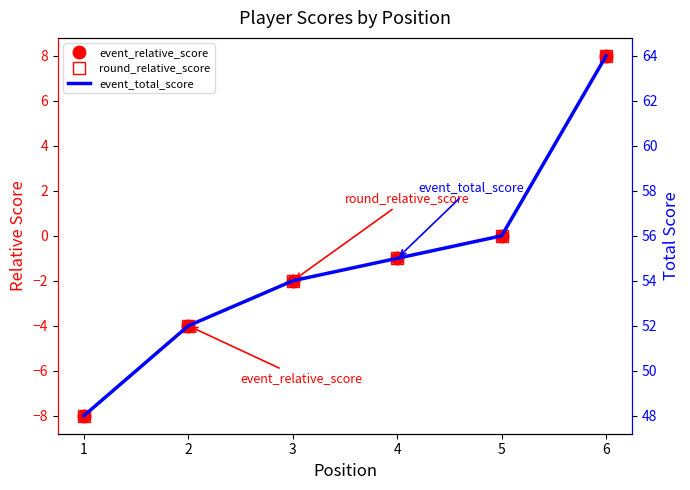

True or false: event_total_score and event_relative_score cross at least once.

False